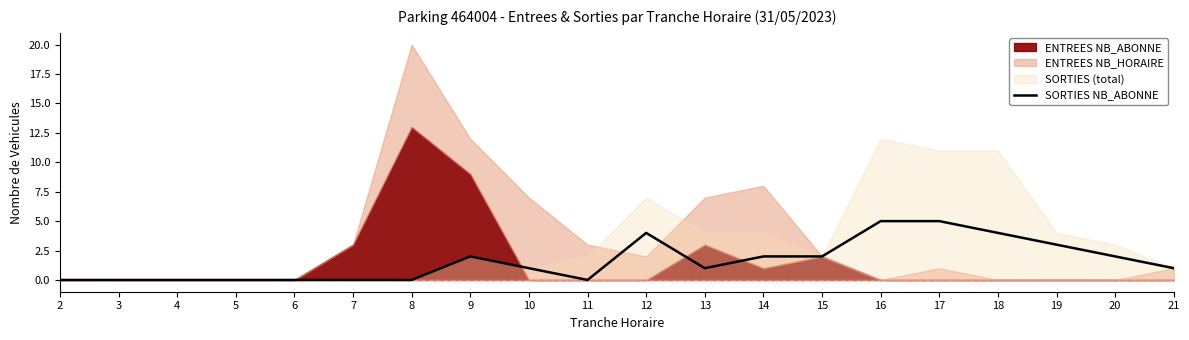

What is the highest value of the SORTIES NB_ABONNE series?

5